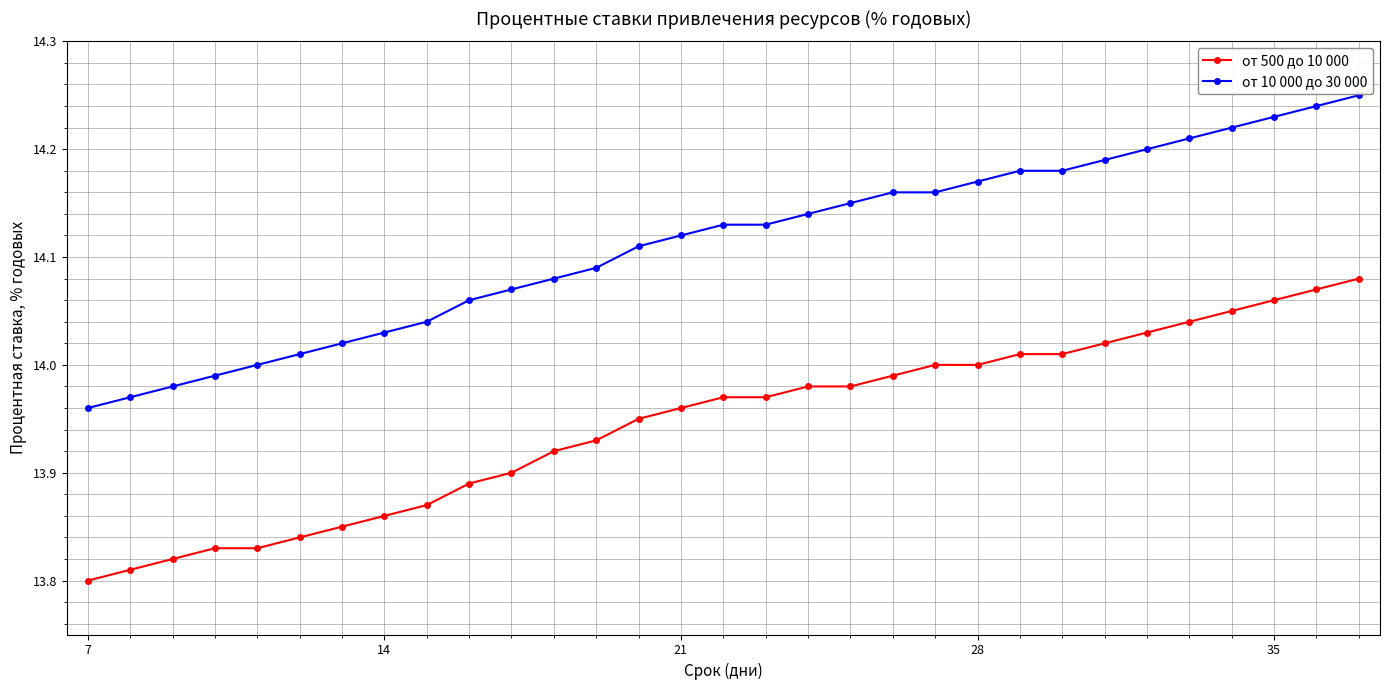

What is the difference between the maximum and minimum values in the от 500 до 10 000 series?

0.3